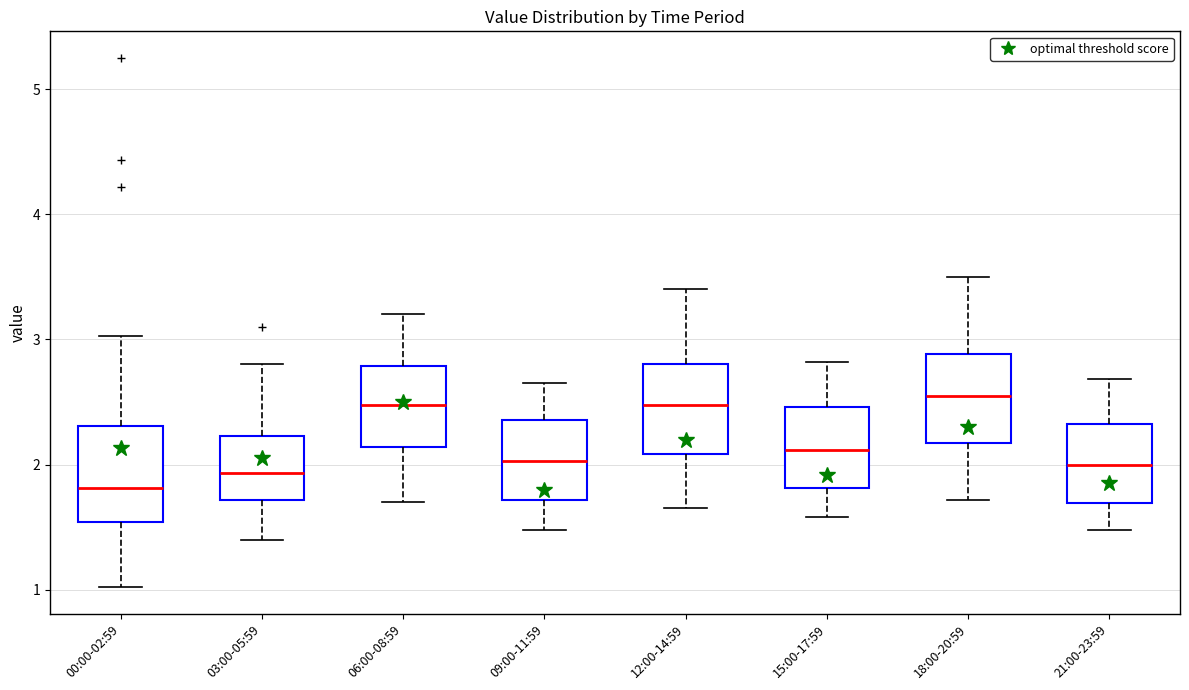

Reading left to right, read every box against the y-axis: the position of its median line, the range the box covers, and the ends of its whiskers. The values are not printed on the chart, so give them approximately, as read against the axis.

00:00-02:59: median 1.8, box 1.5 to 2.3, whiskers 1.0 to 3.0
03:00-05:59: median 1.9, box 1.7 to 2.2, whiskers 1.4 to 2.8
06:00-08:59: median 2.5, box 2.1 to 2.8, whiskers 1.7 to 3.2
09:00-11:59: median 2.0, box 1.7 to 2.4, whiskers 1.5 to 2.7
12:00-14:59: median 2.5, box 2.1 to 2.8, whiskers 1.7 to 3.4
15:00-17:59: median 2.1, box 1.8 to 2.5, whiskers 1.6 to 2.8
18:00-20:59: median 2.6, box 2.2 to 2.9, whiskers 1.7 to 3.5
21:00-23:59: median 2.0, box 1.7 to 2.3, whiskers 1.5 to 2.7